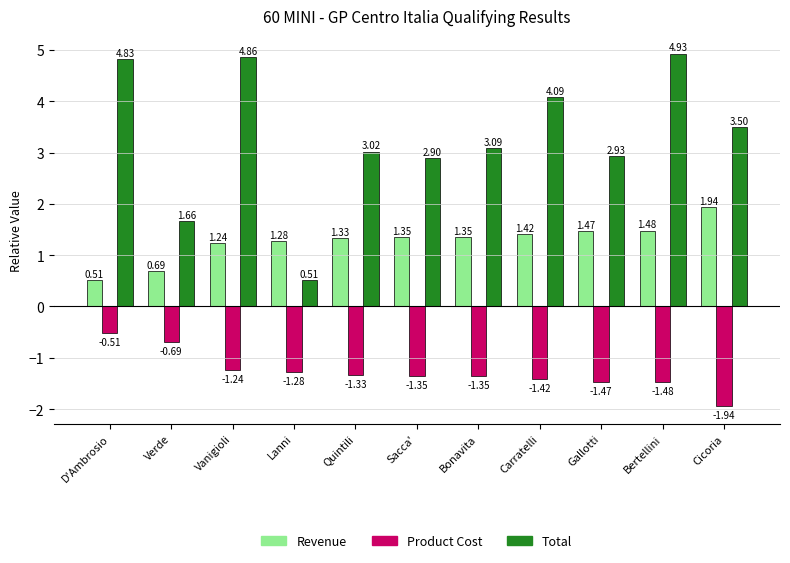

What is the difference between the second highest and second lowest values in the Product Cost series?

0.8